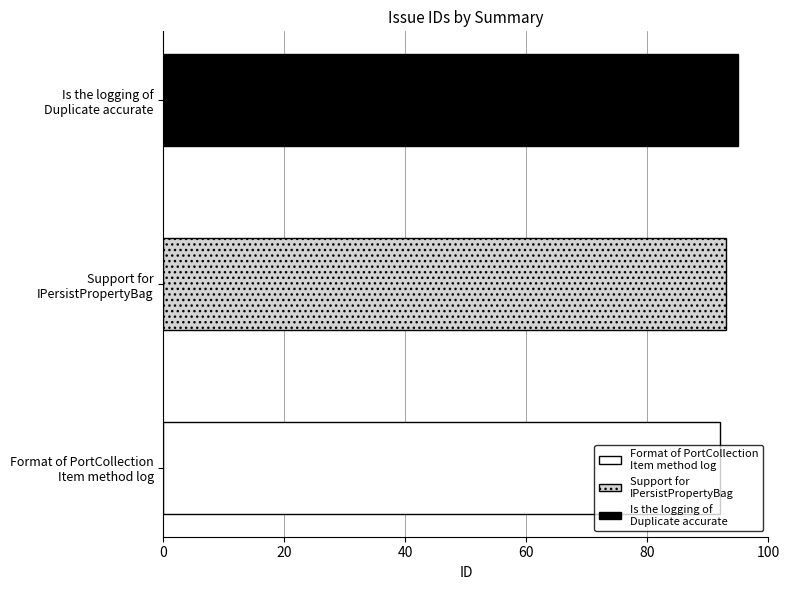

Which category has the highest value across all series?

Is the logging of
Duplicate accurate